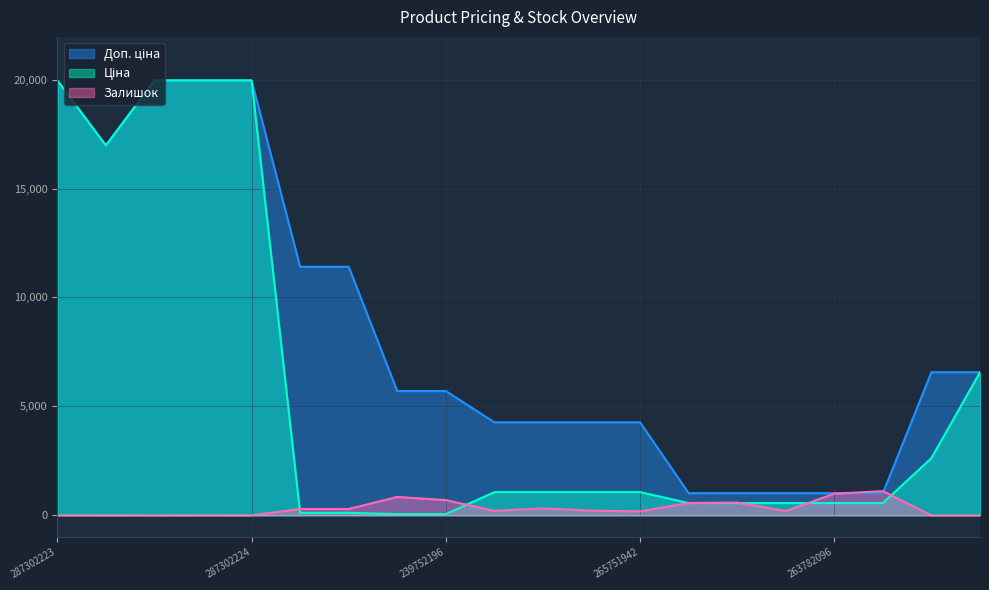

What is the value of the Залишок point at the 11th from the left?

320.0